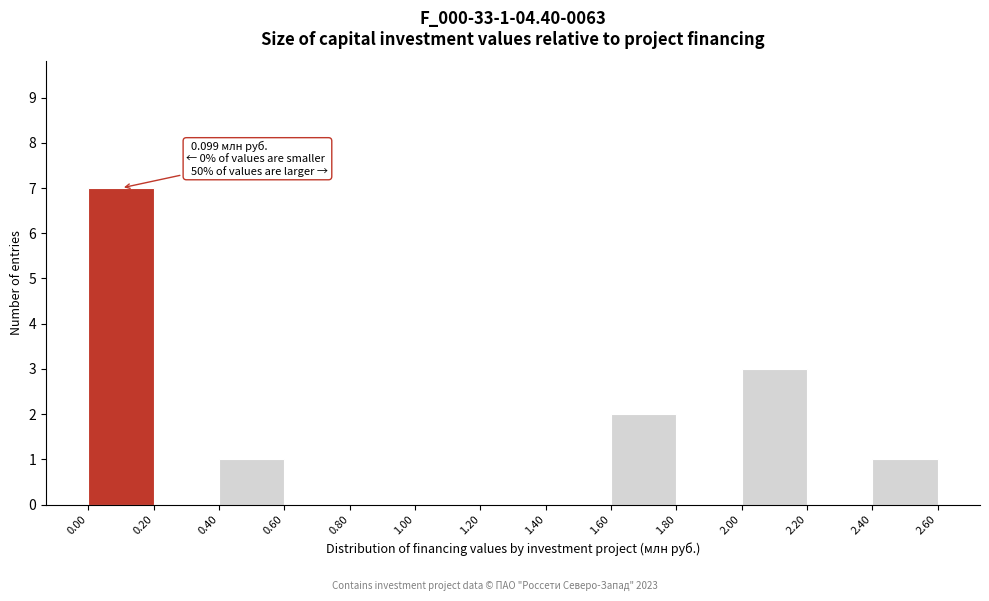

Which range on the x-axis has the tallest bar?

0.00 to 0.20